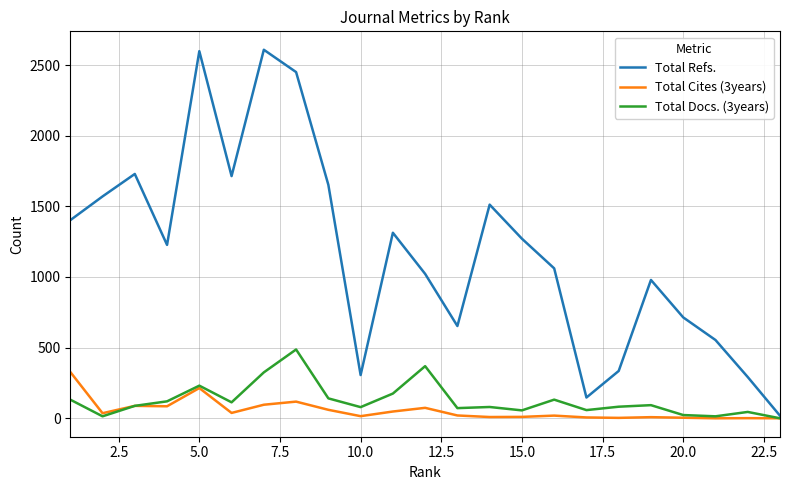

What is the maximum value shown in the chart?

2608